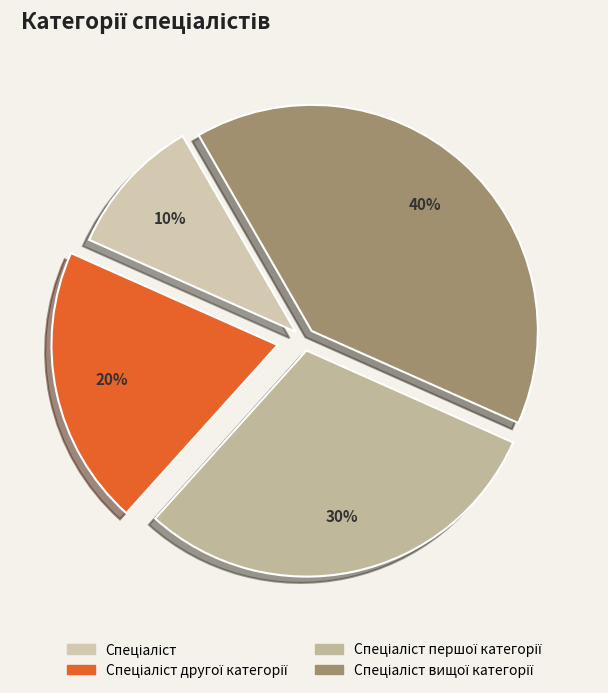

What is the ratio of the value at Спеціаліст першої категорії to the value at Спеціаліст другої категорії?

1.5